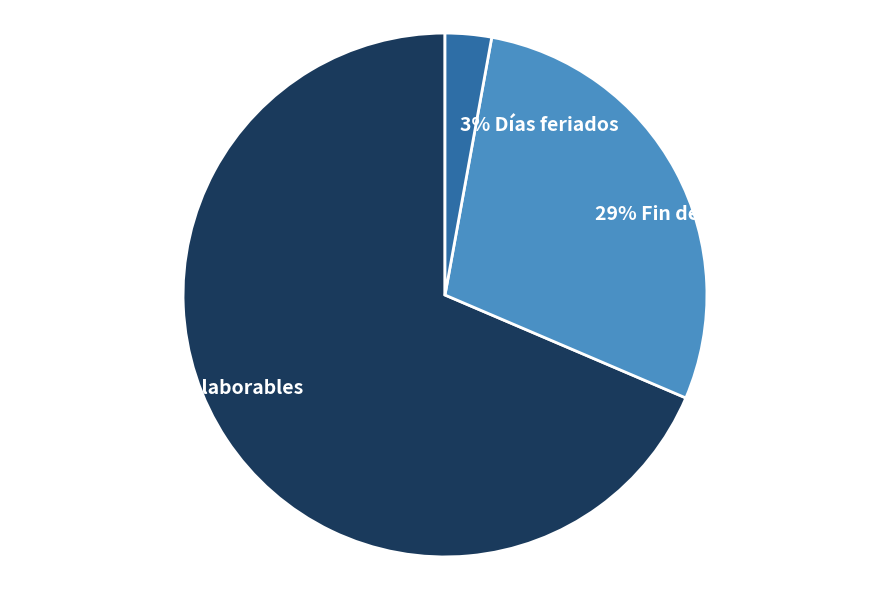

To the nearest percent, what is the average slice percentage?

33%